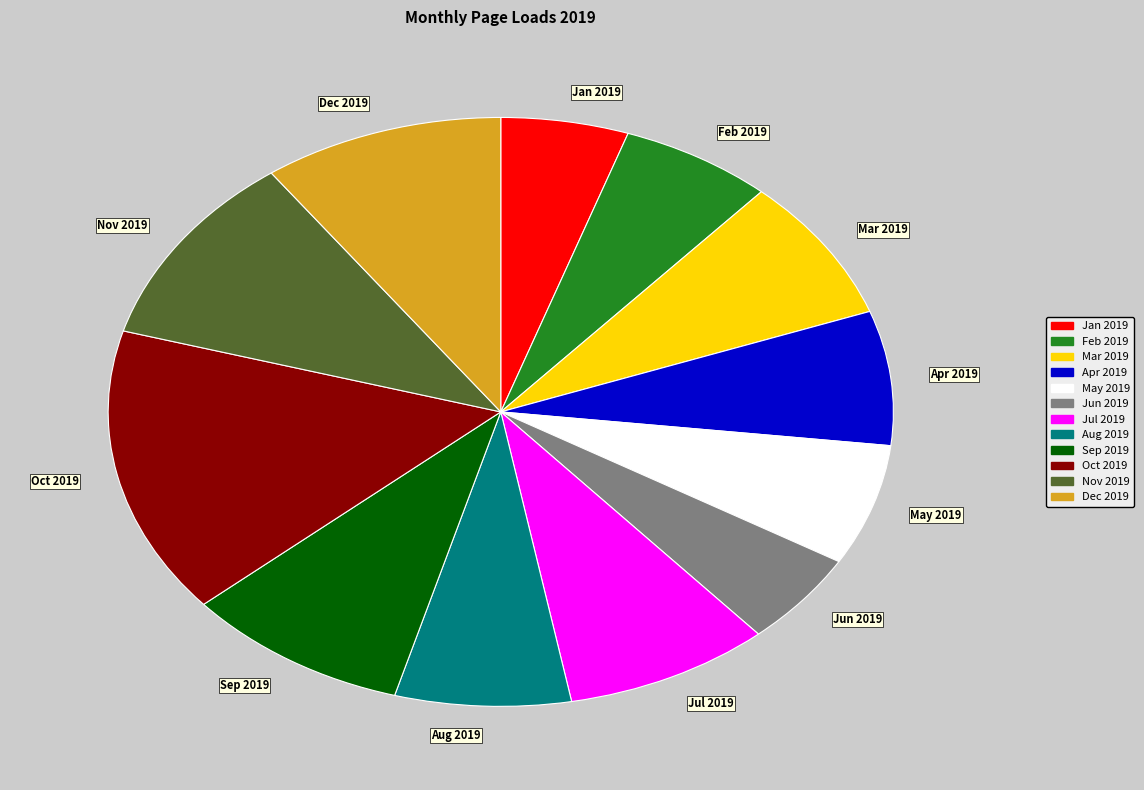

How many segments does this pie chart have?

12